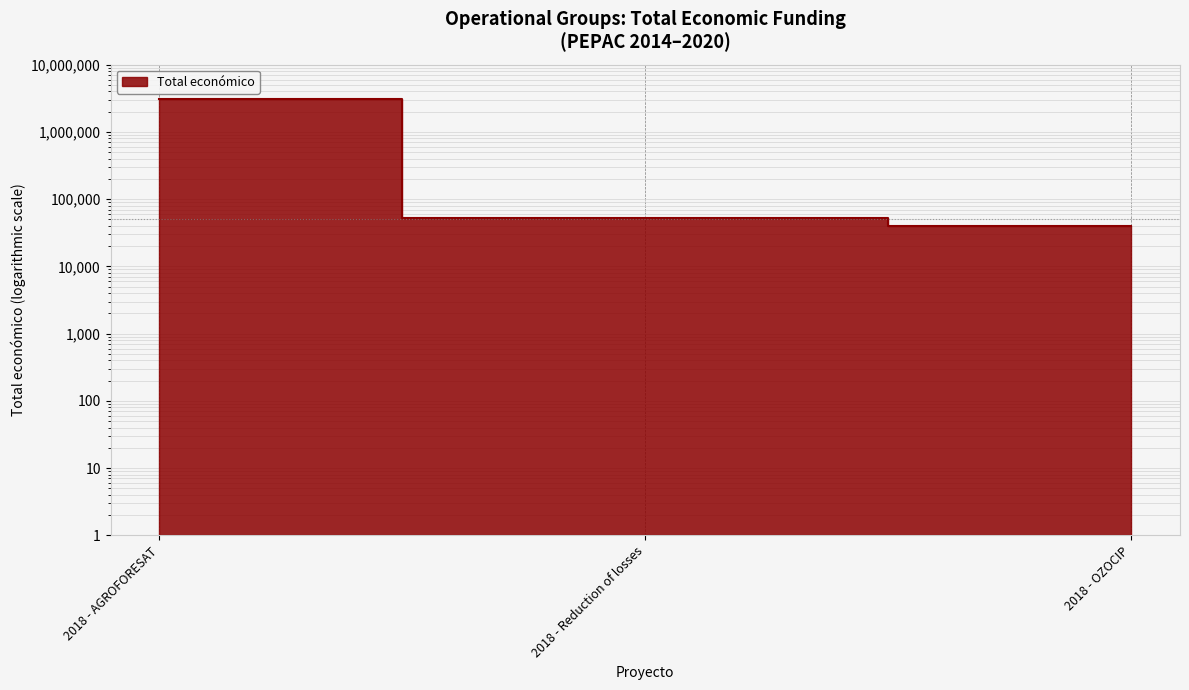

Between 2018 - OZOCIP and 2018 - AGROFORESAT, which is larger?

2018 - AGROFORESAT